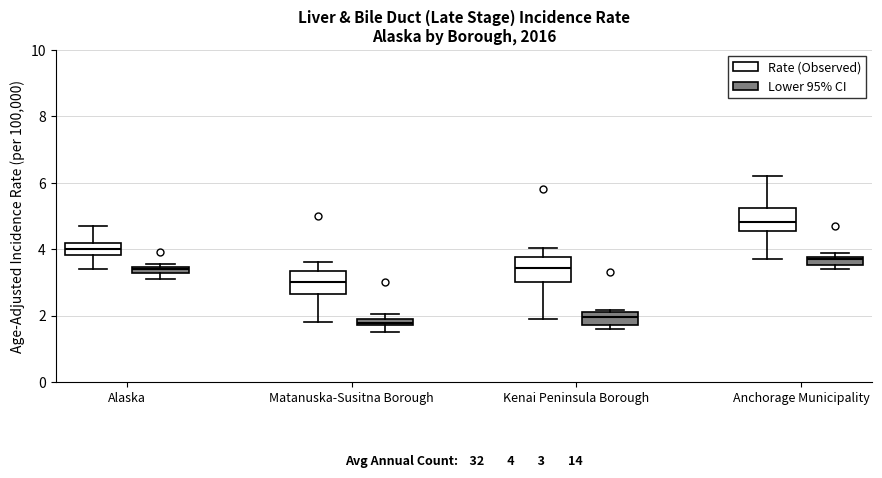

Which box has the highest median line?

Anchorage Municipality (Rate (Observed))